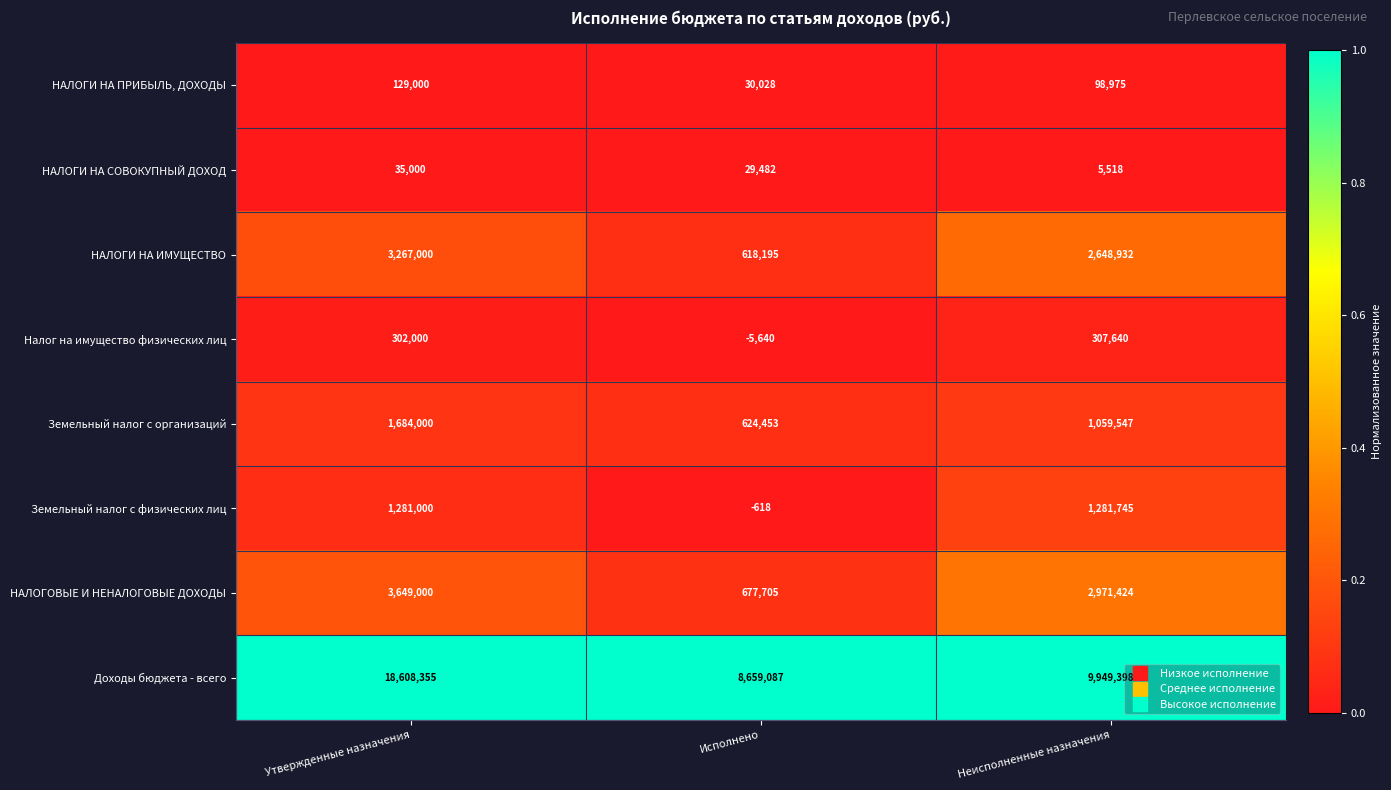

Which series has the largest range (max minus min)?

Доходы бюджета - всего